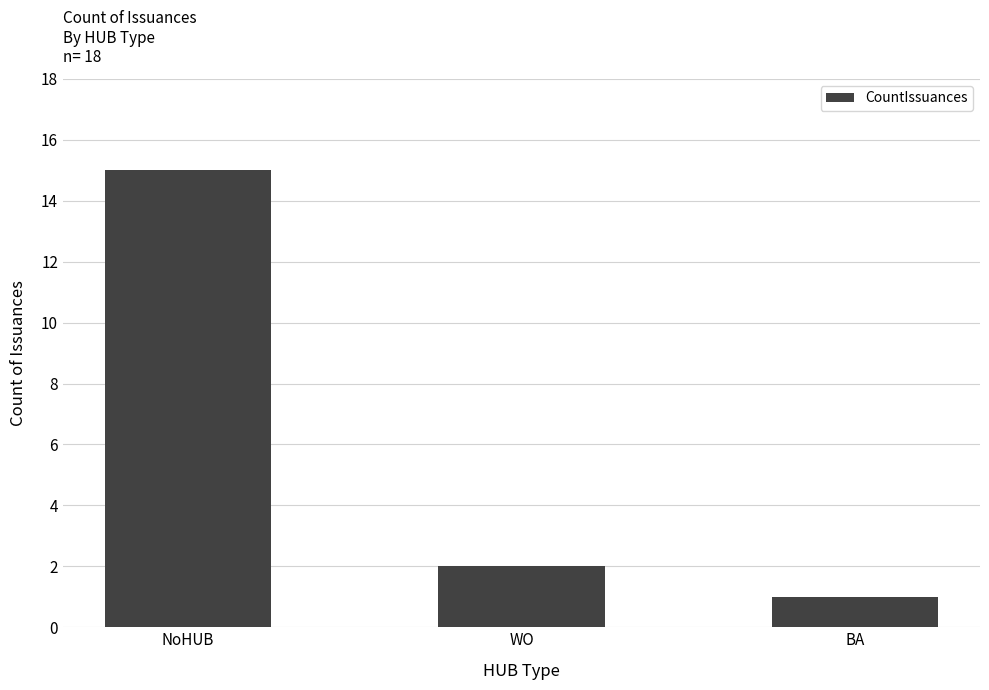

Reading right to left, extract all data points from this chart.

1	2	15